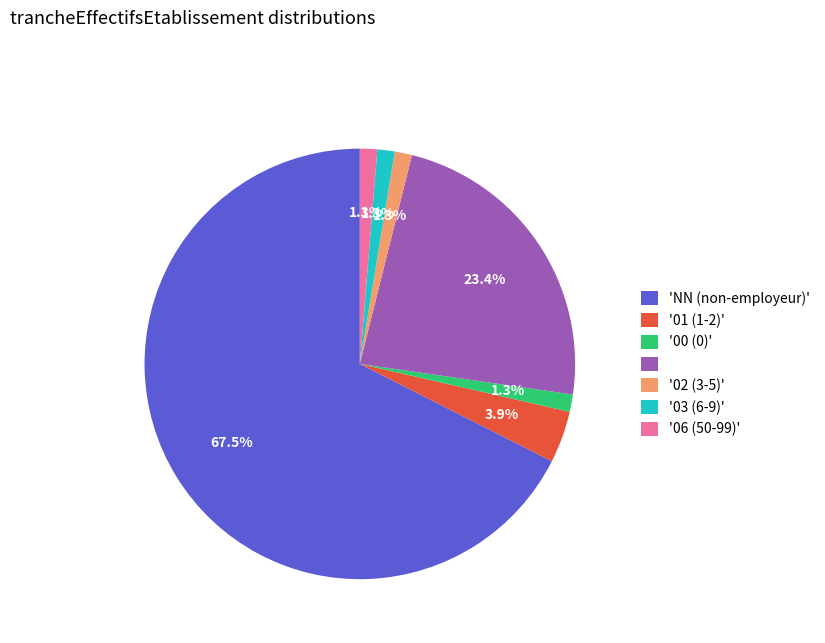

Is there a majority slice in this chart?

Yes